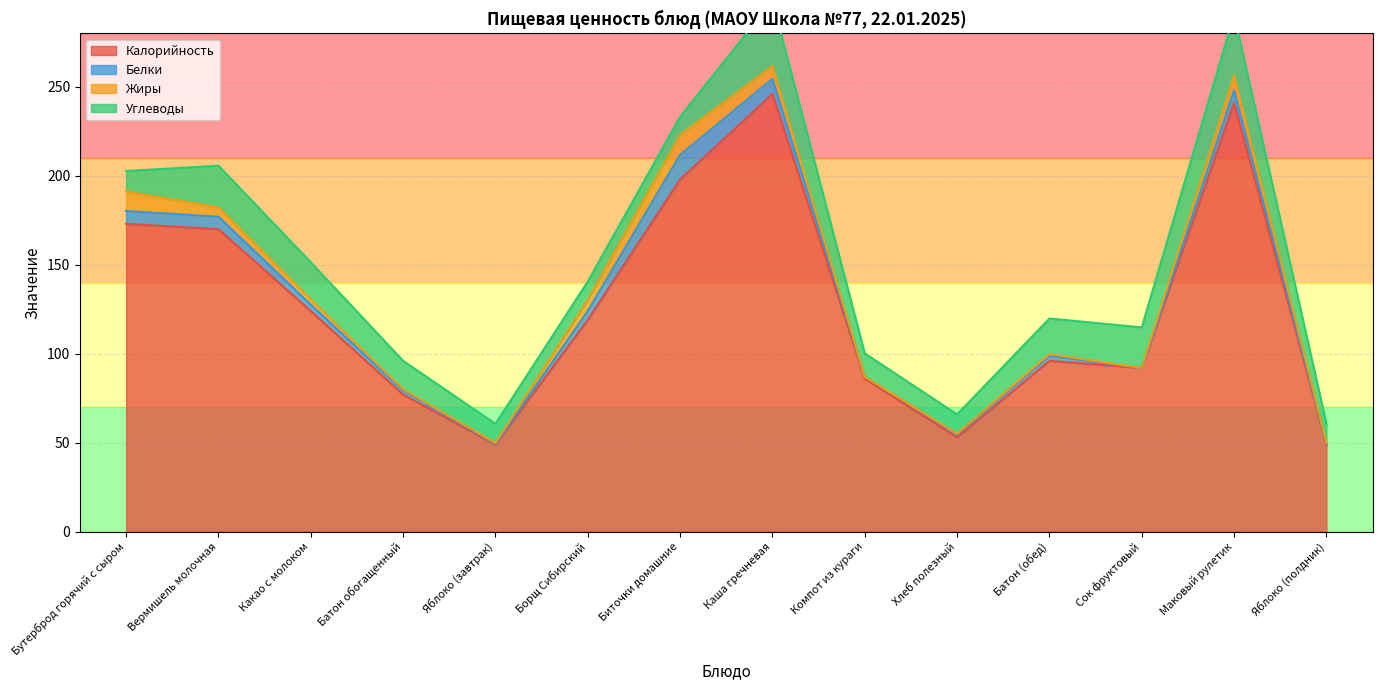

Which series ends up on top after the final intersection of Жиры and Углеводы?

Углеводы